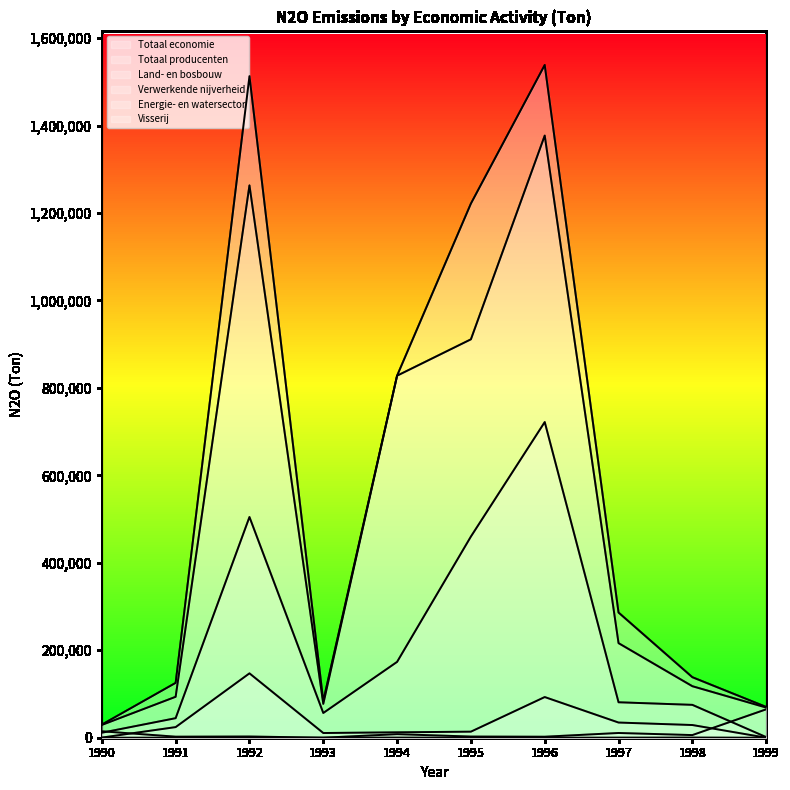

How many lines are shown in the chart?

6